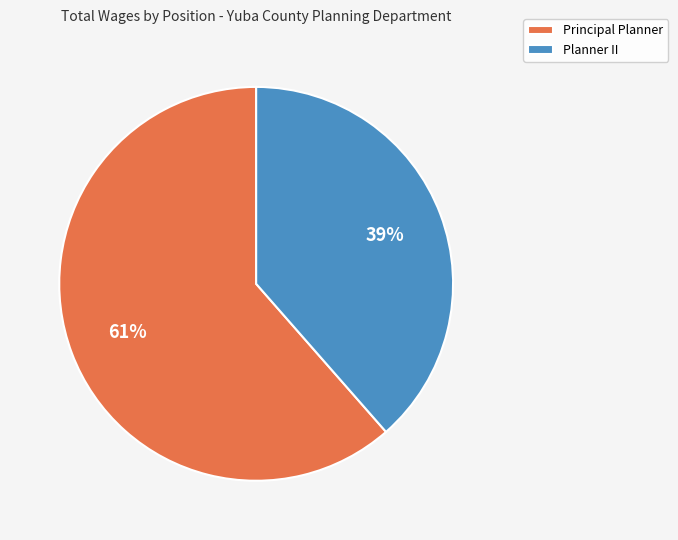

To the nearest percent, what portion does Principal Planner represent?

61%